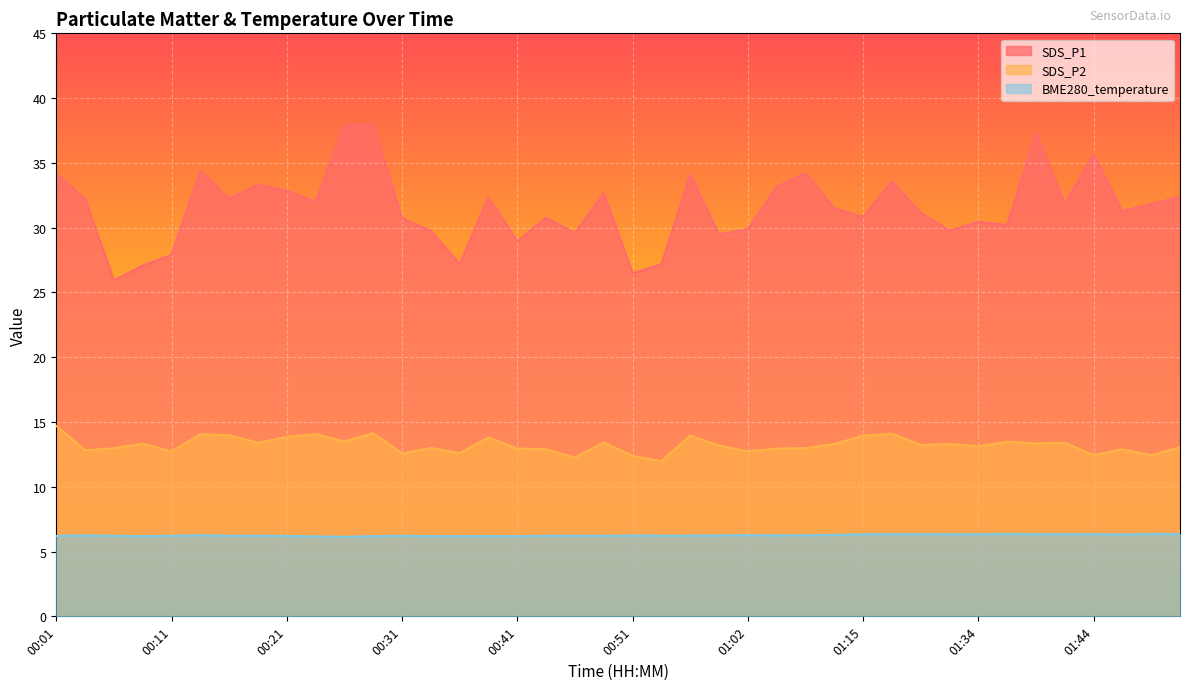

At which label does SDS_P2 first exceed 13?

00:01